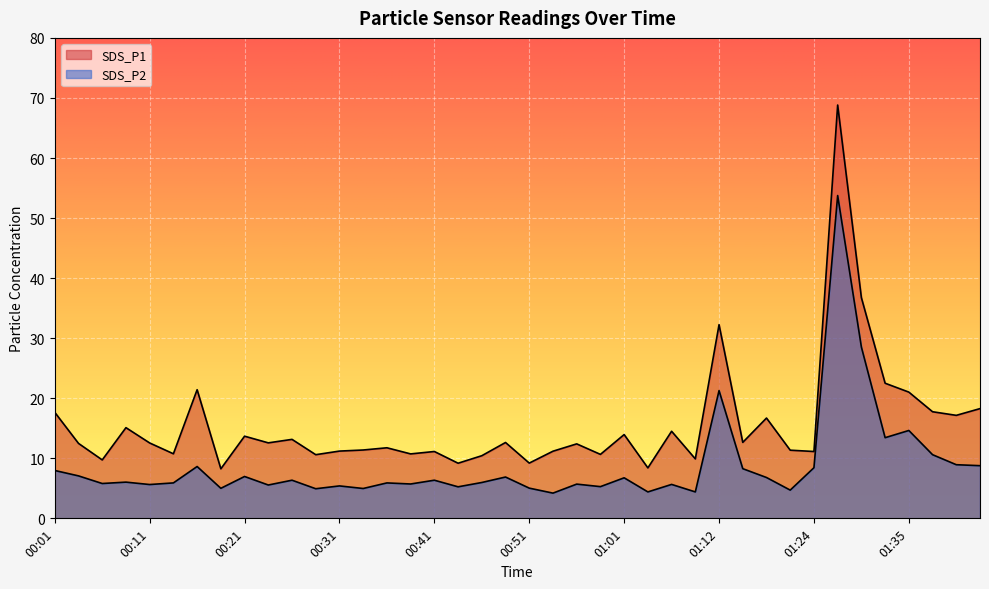

How many lines are shown in the chart?

2